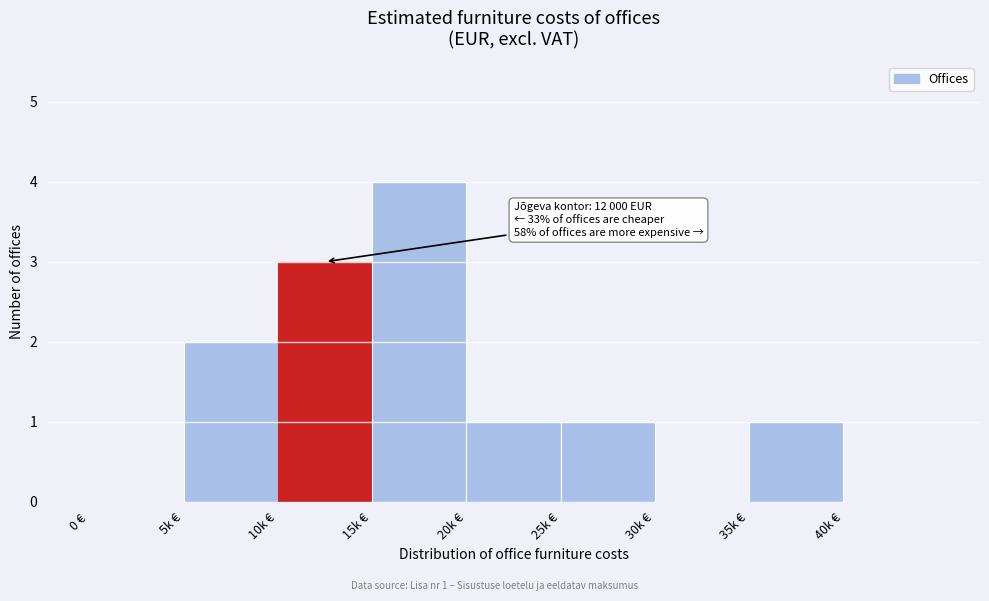

Reading right to left, extract all data points from this chart.

40k €=0	35k €=1	30k €=0	25k €=1	20k €=1	15k €=4	10k €=3	5k €=2	0 €=0